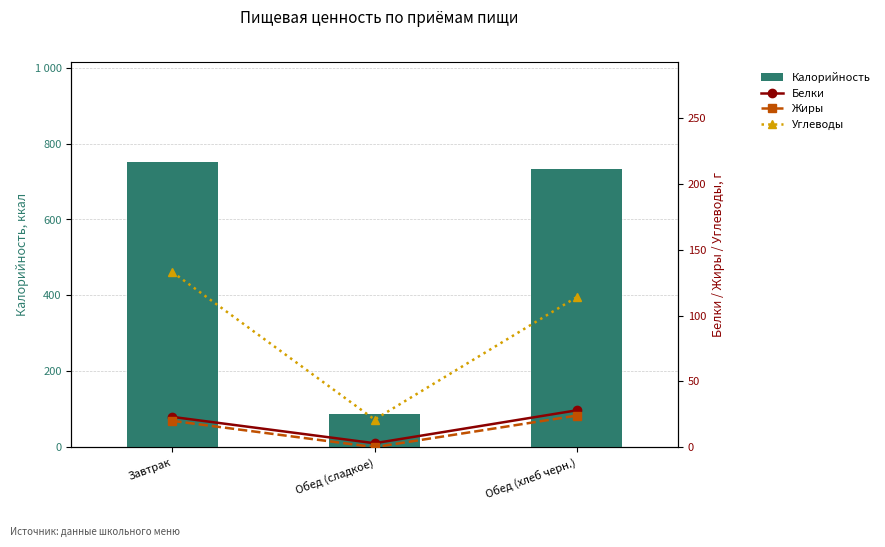

Rank the series at Завтрак from lowest to highest value.

Жиры, Белки, Углеводы, Калорийность